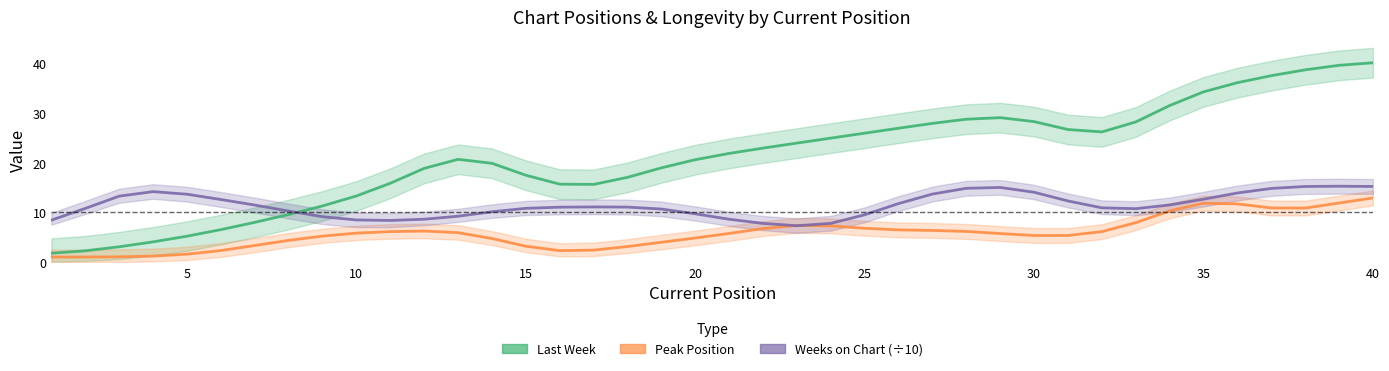

The Weeks on Chart (÷10) series shows 8.4 at 10. True or false?

True